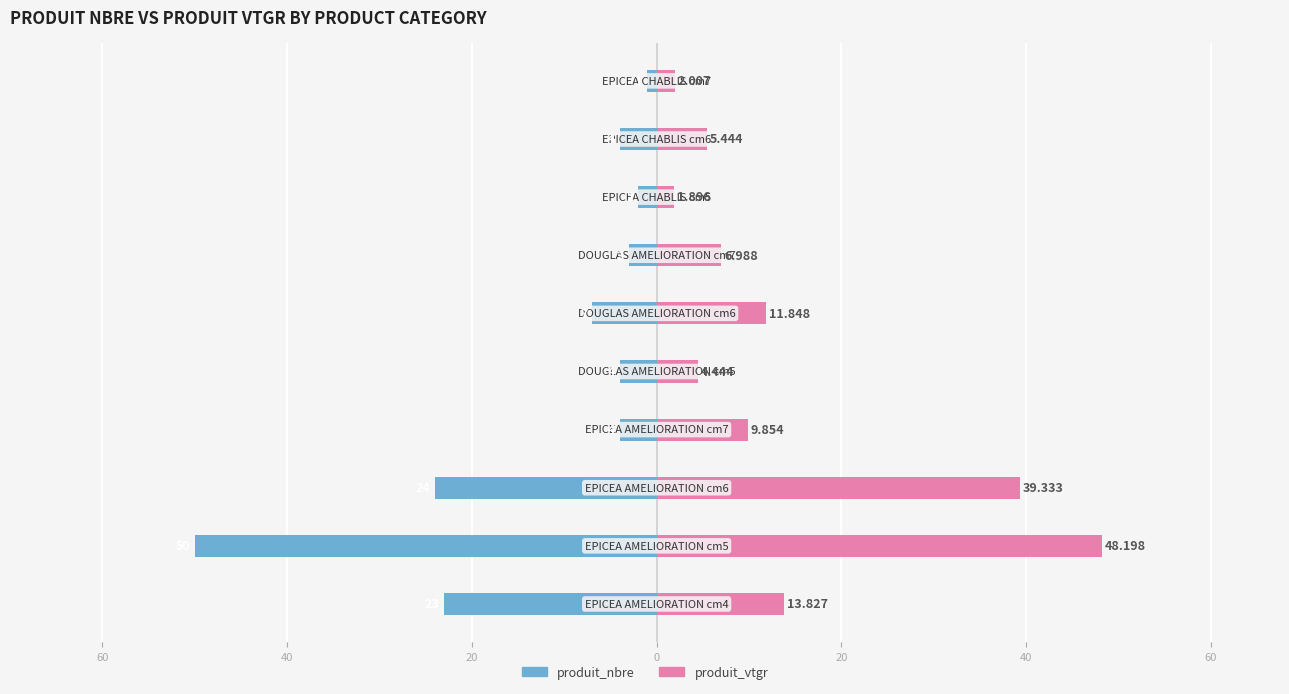

What is the highest value of the produit_vtgr series?

48.2